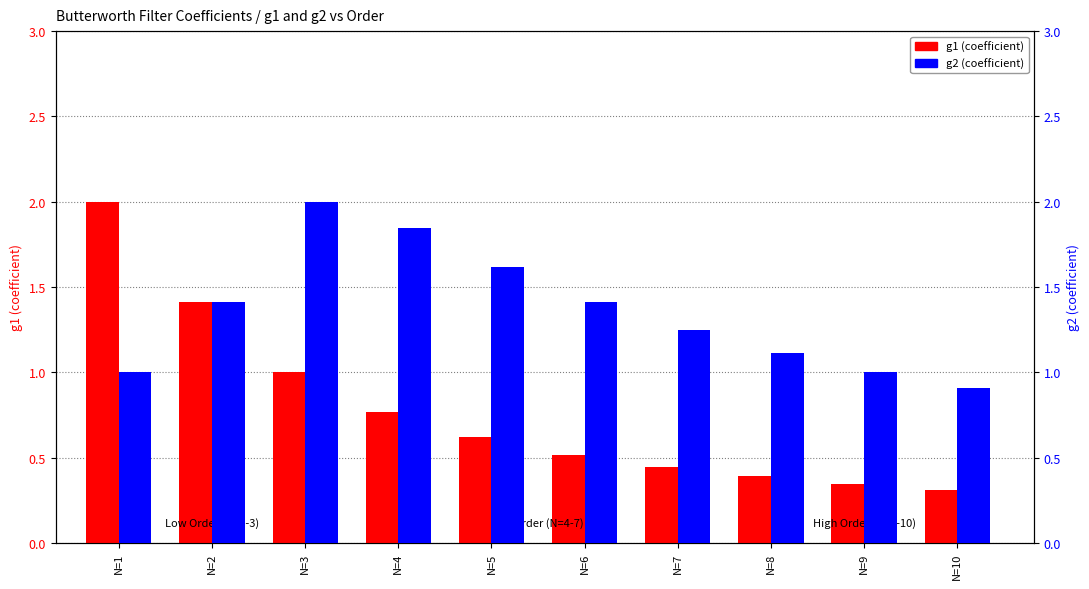

Between N=3 and N=5, which series saw the biggest shift?

g1